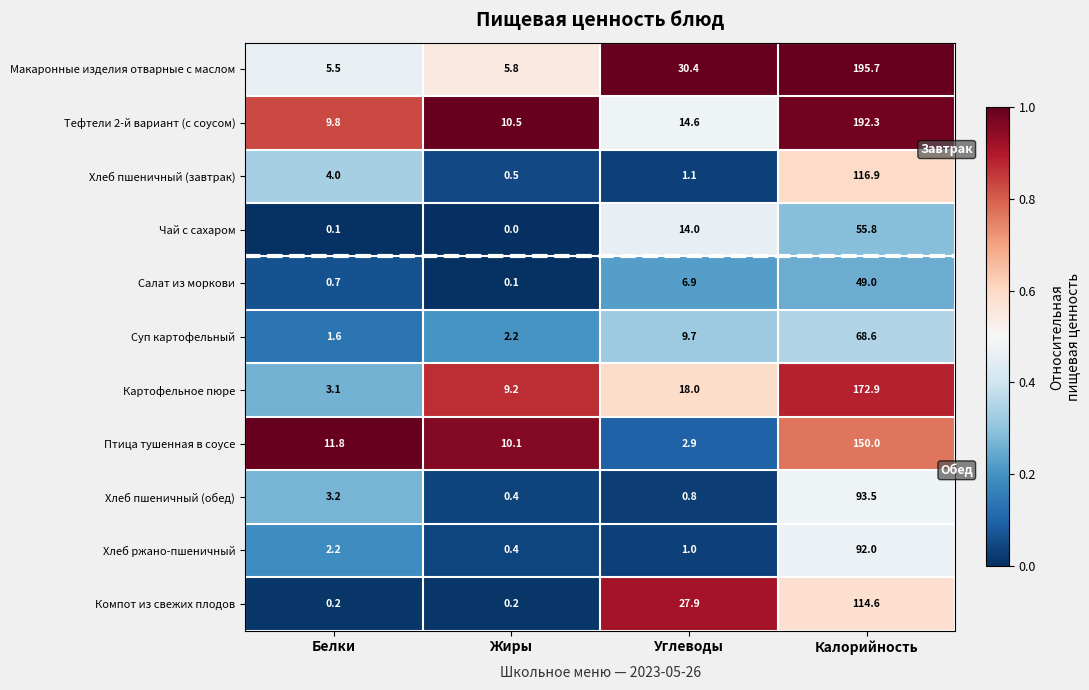

The Птица тушенная в соусе series shows 4.5 at Углеводы. True or false?

False